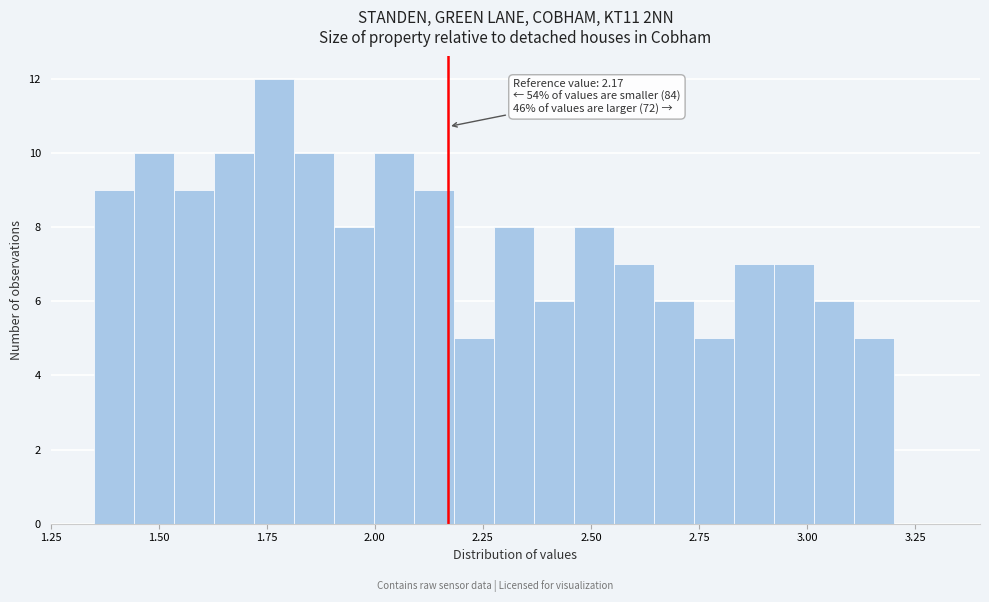

Around what value on the x-axis is the tallest bar? Give the approximate position of its centre, as read against the axis.

1.75